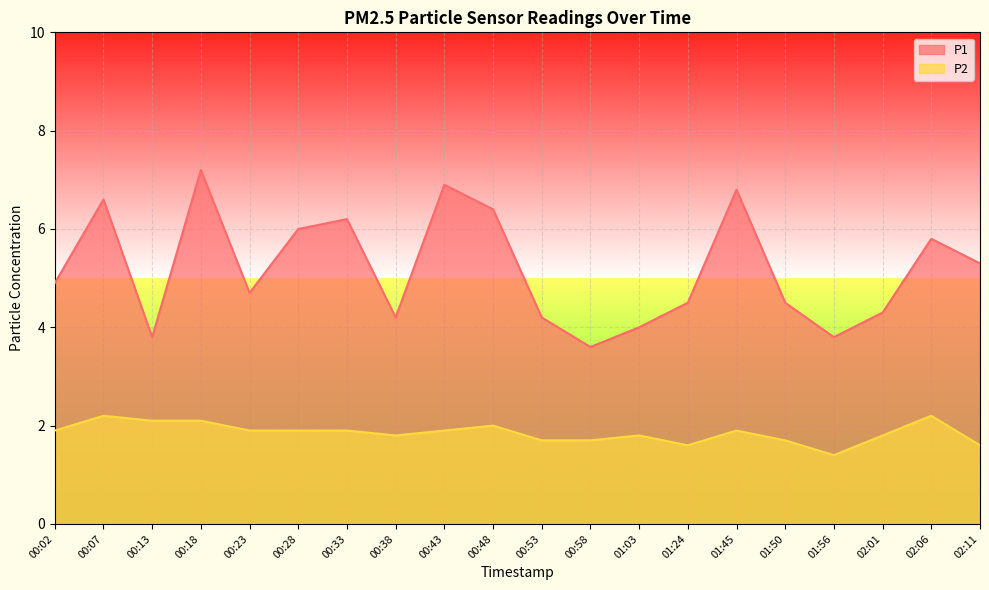

Reading right to left, list all the values displayed in this chart.

P1: 02:11=5.3	02:06=5.8	02:01=4.3	01:56=3.8	01:50=4.5	01:45=6.8	01:24=4.5	01:03=4.0	00:58=3.6	00:53=4.2	00:48=6.4	00:43=6.9	00:38=4.2	00:33=6.2	00:28=6.0	00:23=4.7	00:18=7.2	00:13=3.8	00:07=6.6	00:02=4.9
P2: 02:11=1.6	02:06=2.2	02:01=1.8	01:56=1.4	01:50=1.7	01:45=1.9	01:24=1.6	01:03=1.8	00:58=1.7	00:53=1.7	00:48=2.0	00:43=1.9	00:38=1.8	00:33=1.9	00:28=1.9	00:23=1.9	00:18=2.1	00:13=2.1	00:07=2.2	00:02=1.9